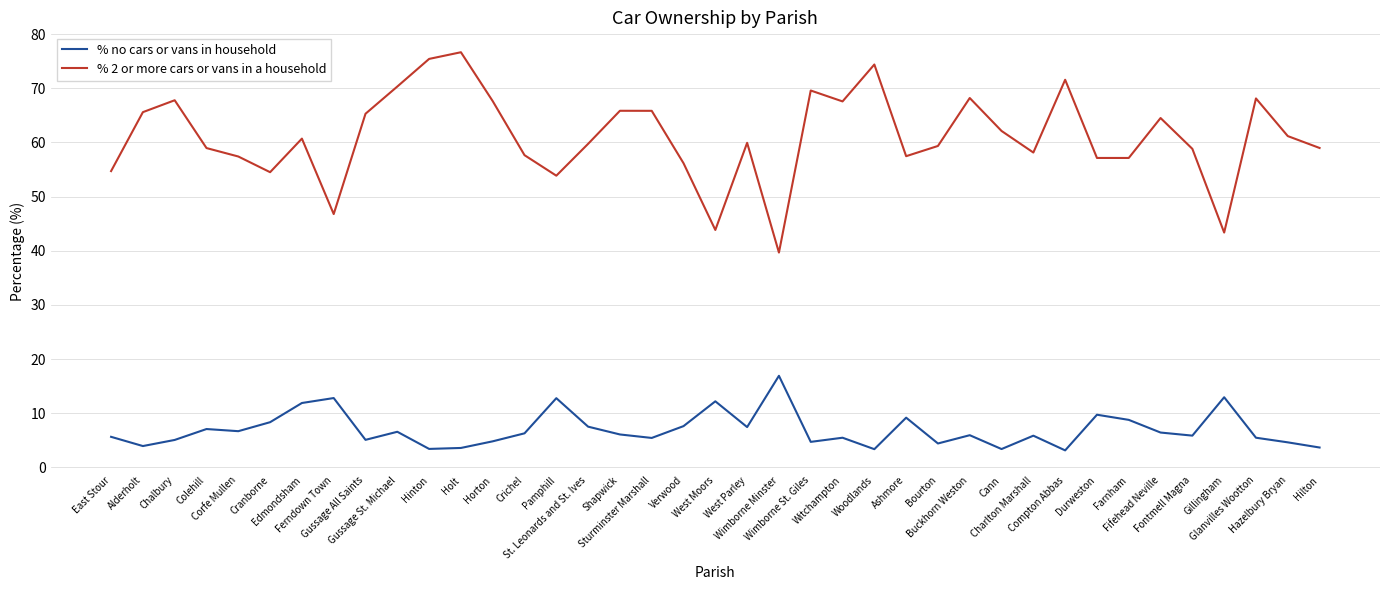

Which series has the widest spread of values?

% 2 or more cars or vans in a household